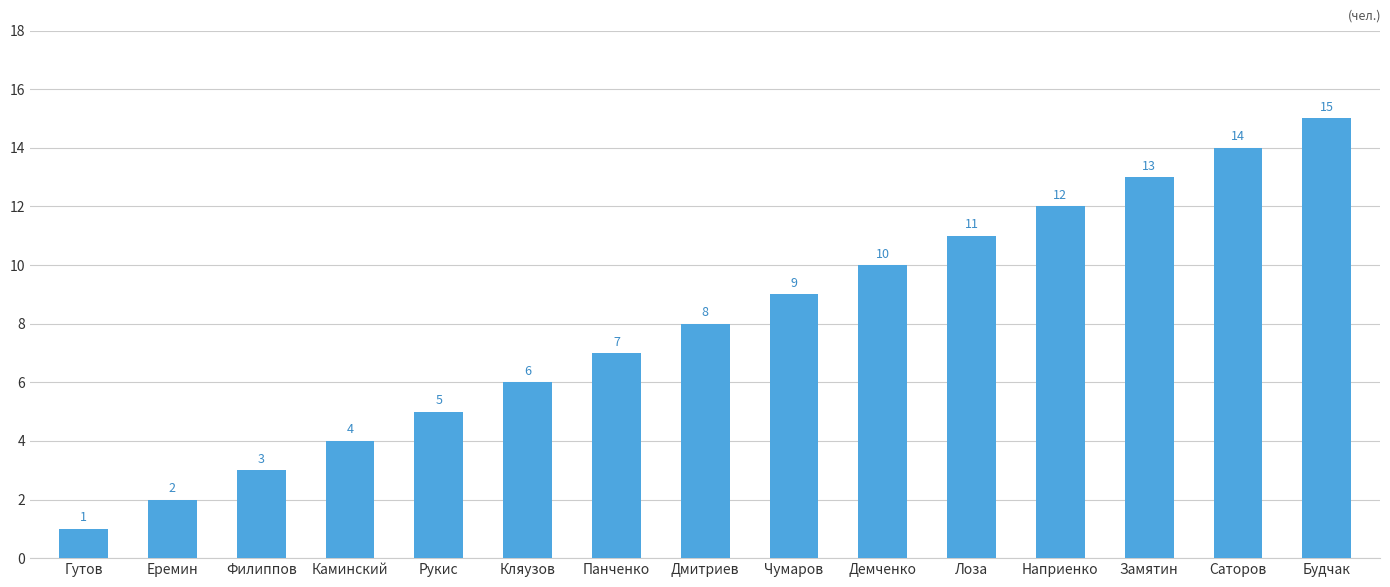

Which category has the lowest value across all series?

Гутов